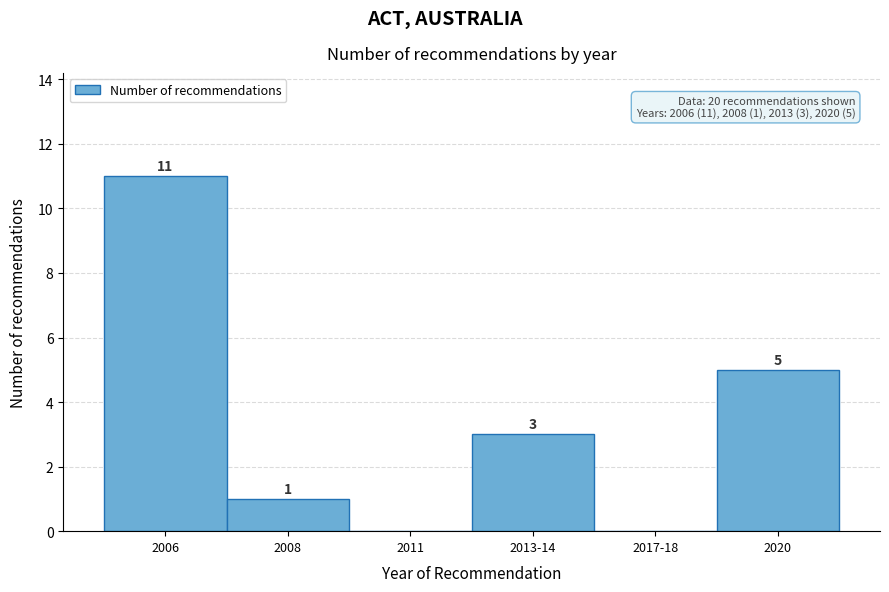

Reading left to right, extract all data points from this chart.

2006=11	2008=1	2011=0	2013-14=3	2017-18=0	2020=5